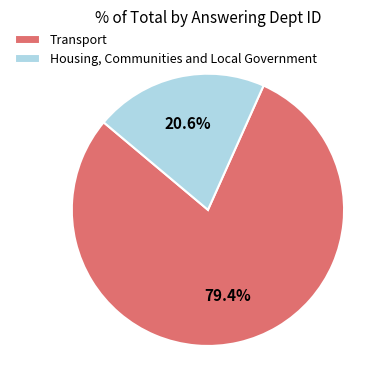

To the nearest percent, what portion does Housing, Communities and Local Government represent?

21%